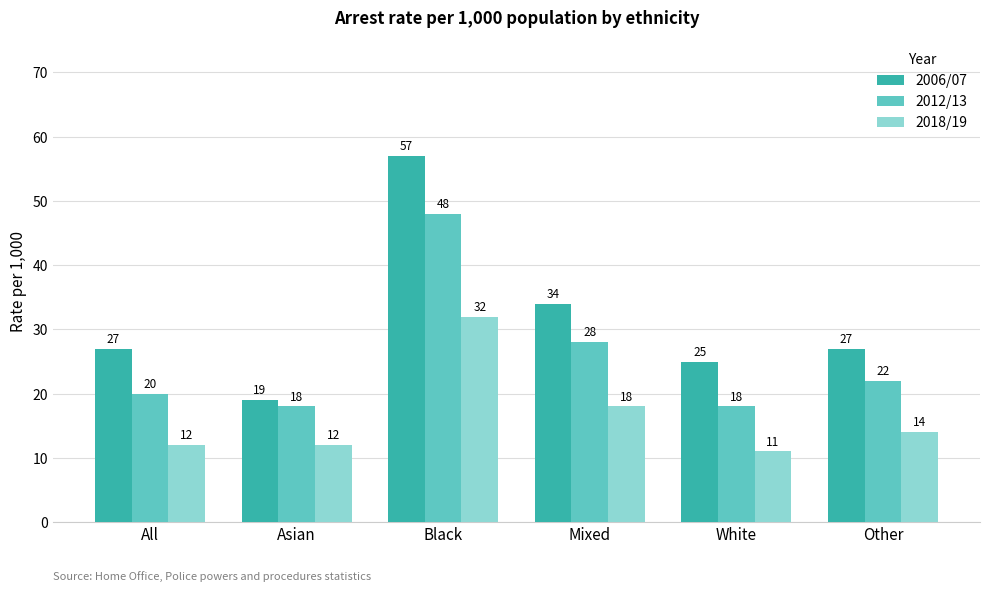

What is the label of the 5th bar from the left?

White